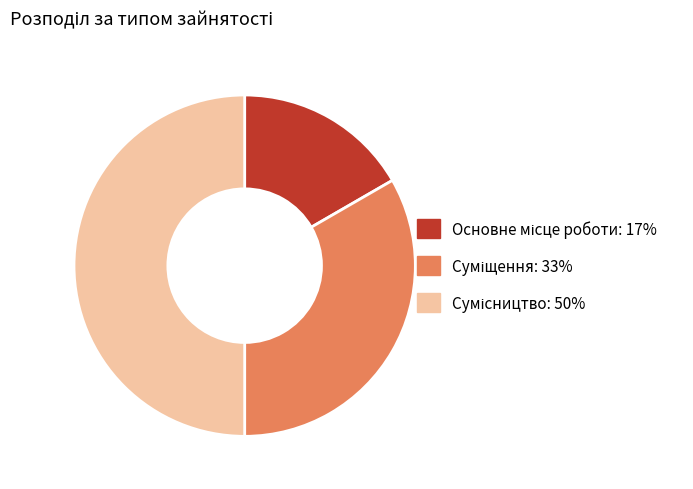

How many slices are in this pie chart?

3